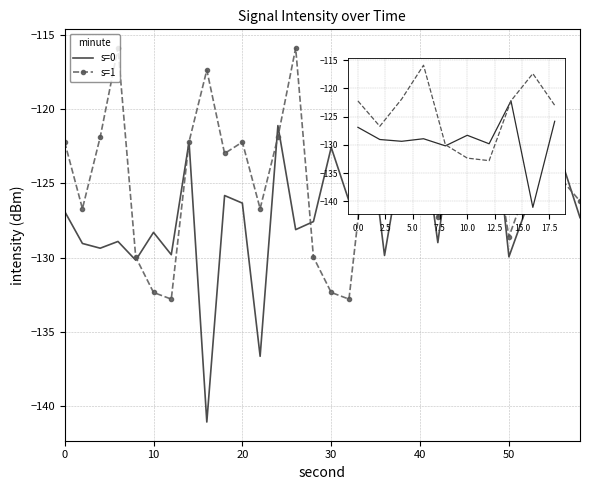

Which series has the largest total across all categories?

s=1